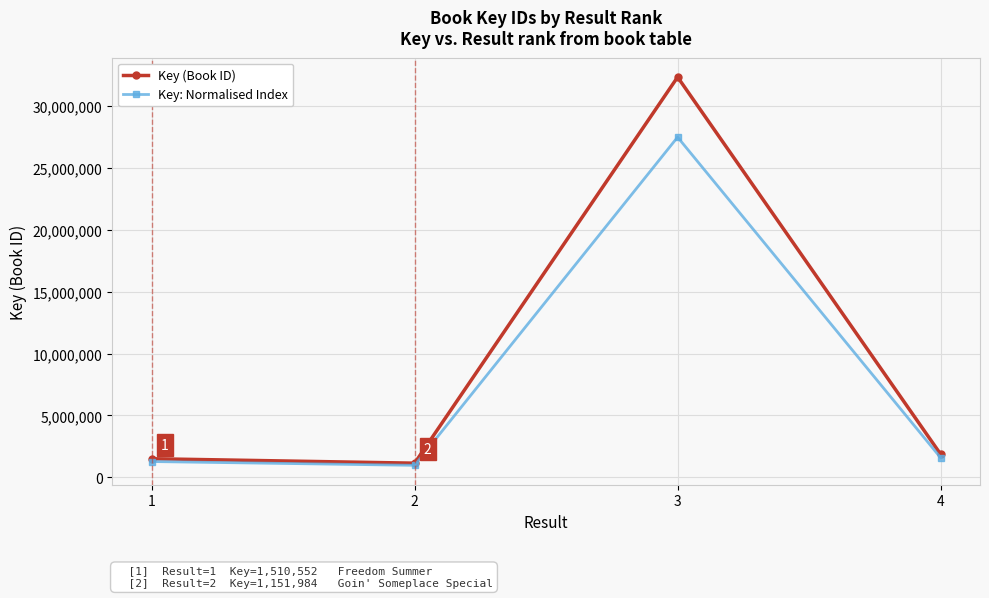

Where is the first local minimum for Key: Normalised Index?

2